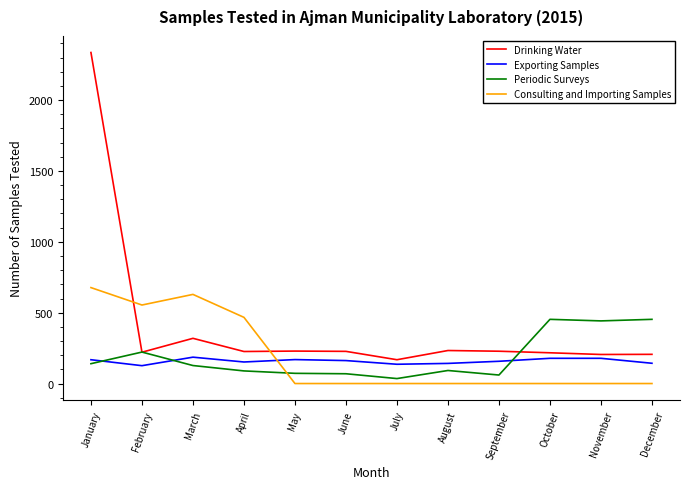

What is the approximate value of Exporting Samples at October, to the nearest 5?

180